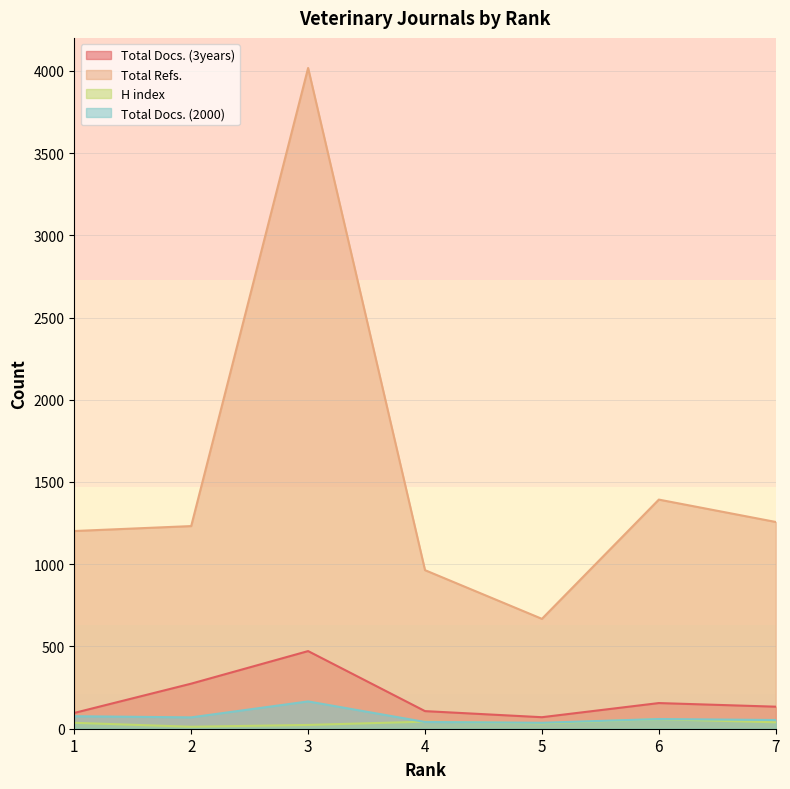

Reading left to right, extract all data points from this chart.

Total Docs. (3years): 96	274	472	107	70	156	134
Total Refs.: 1202	1232	4017	964	668	1393	1257
H index: 36	12	23	43	33	58	39
Total Docs. (2000): 76	69	166	41	36	59	53